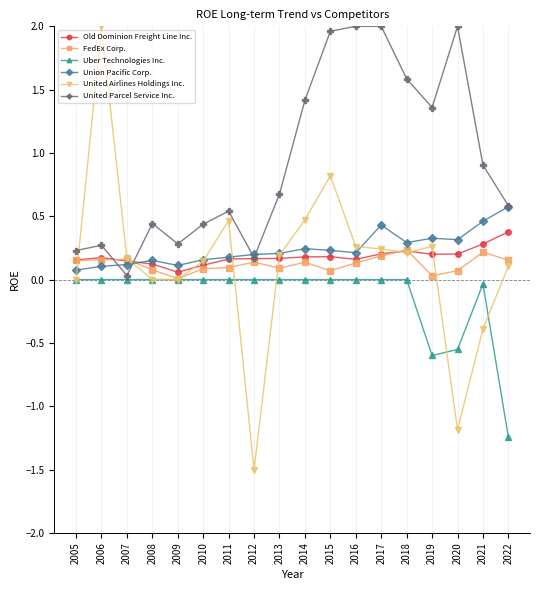

True or false: FedEx Corp. has more than 2 interior local peaks.

True